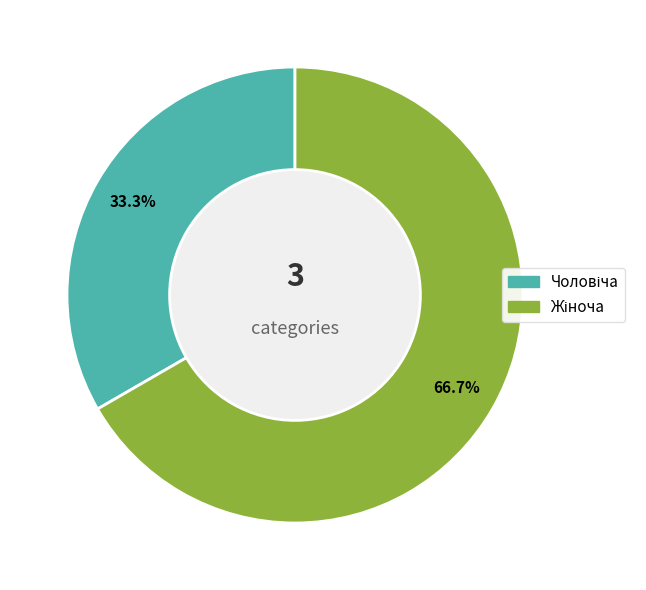

Does any single category account for the majority?

Yes